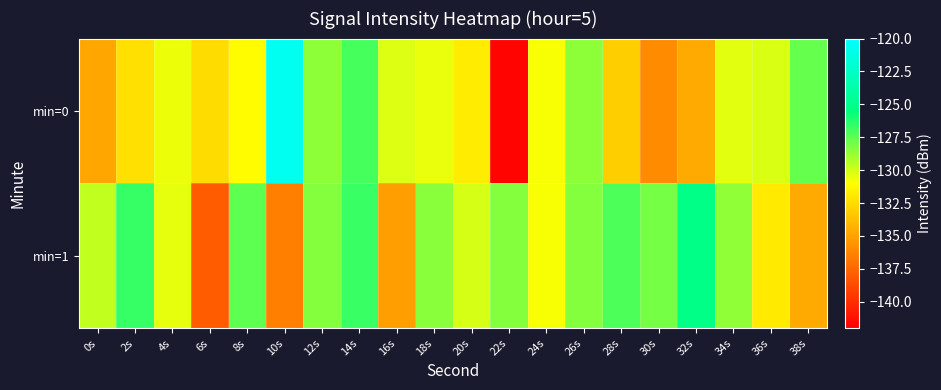

What is the total value across all series at 26s?

-256.9